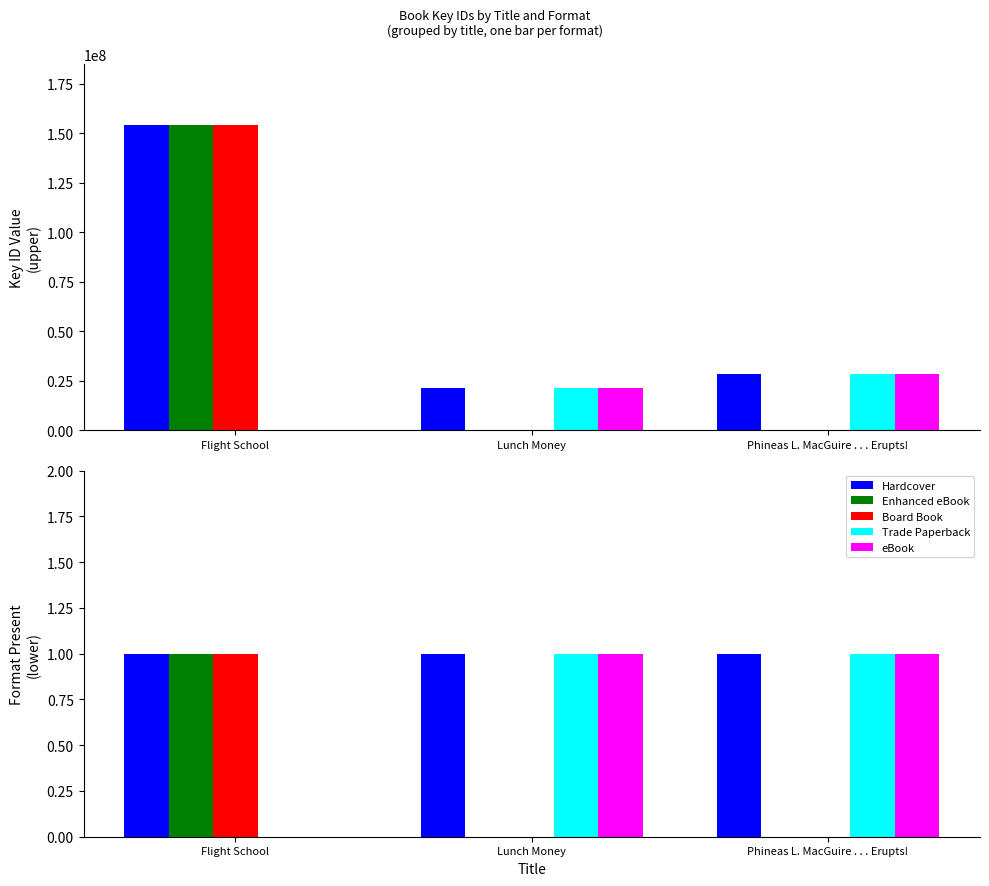

Which has a higher value, Phineas L. MacGuire . . . Erupts! or Flight School?

Phineas L. MacGuire . . . Erupts!